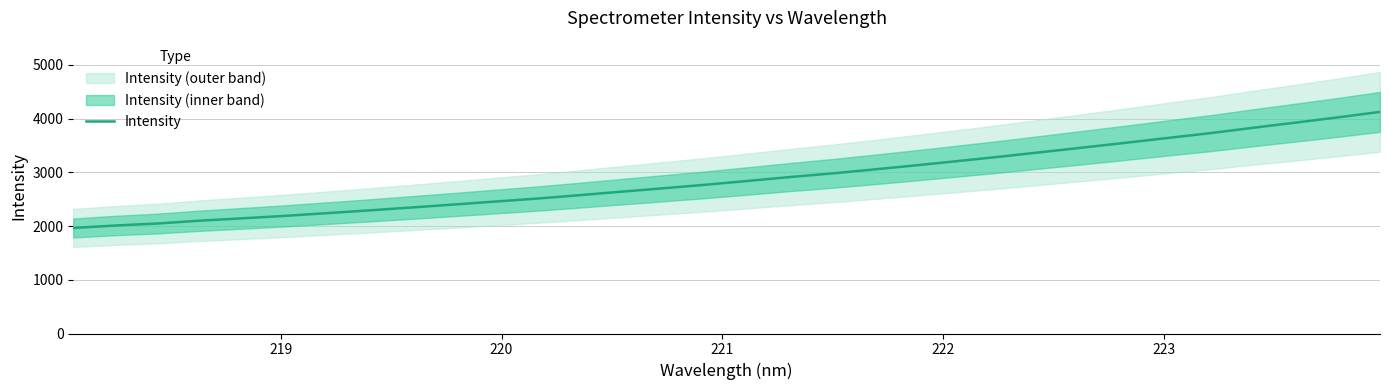

What is the highest value of the Intensity series?

4123.6